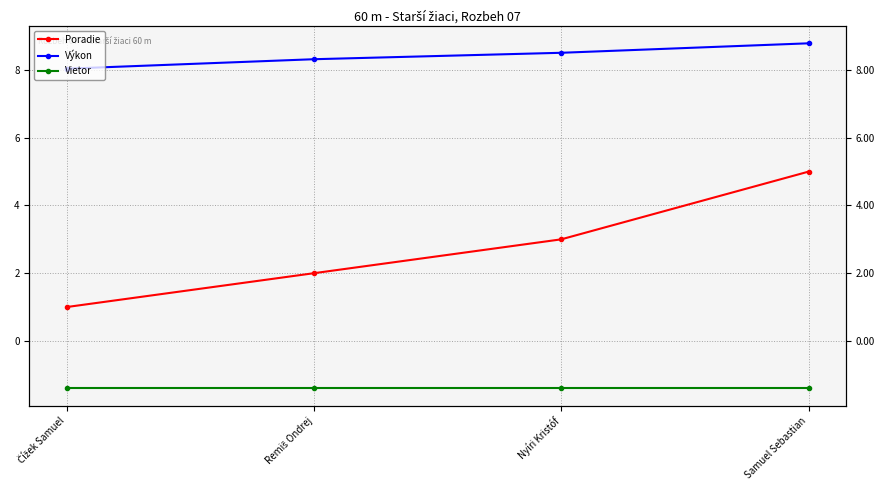

What is the label of the 2nd point from the left?

Remiš Ondrej